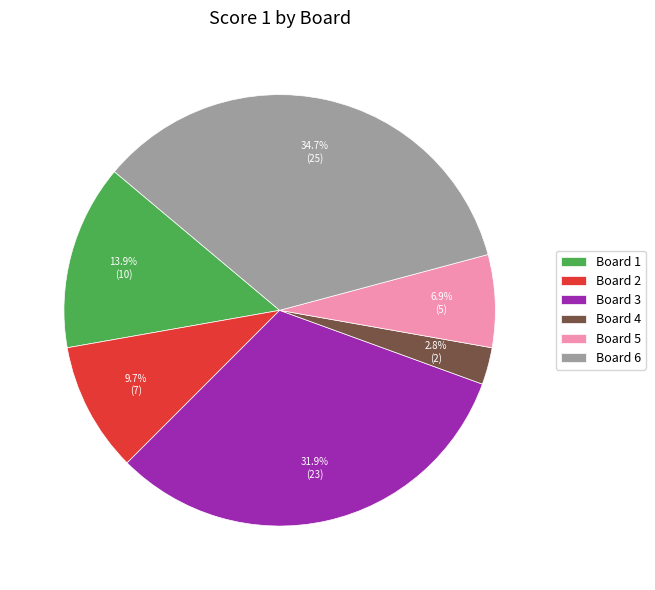

What is the smallest slice in the pie chart?

Board 4